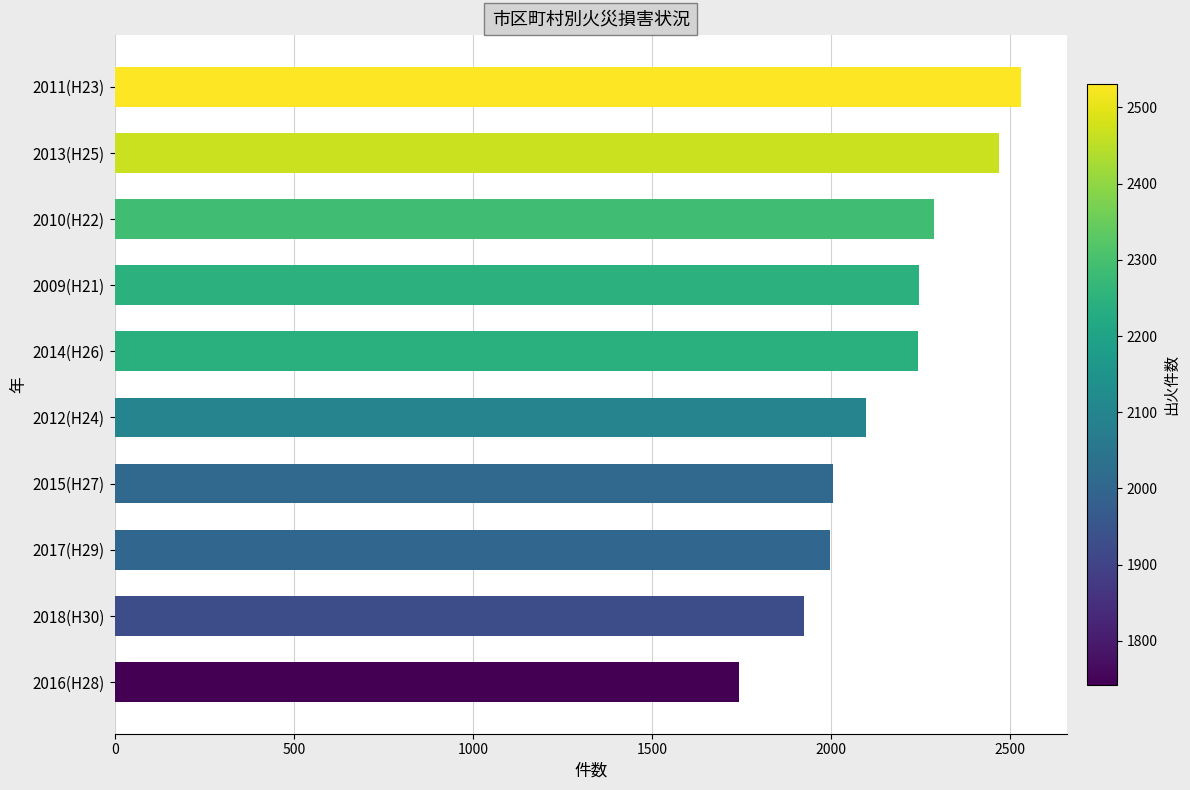

The value at 2016(H28) is 1215. True or false?

False